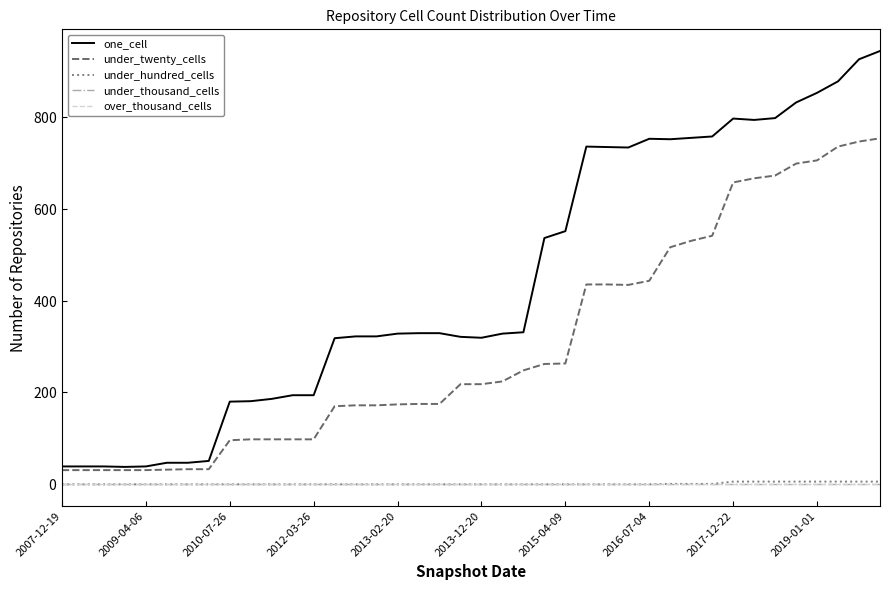

List the series in order of their peak value, lowest first.

under_thousand_cells, over_thousand_cells, under_hundred_cells, under_twenty_cells, one_cell